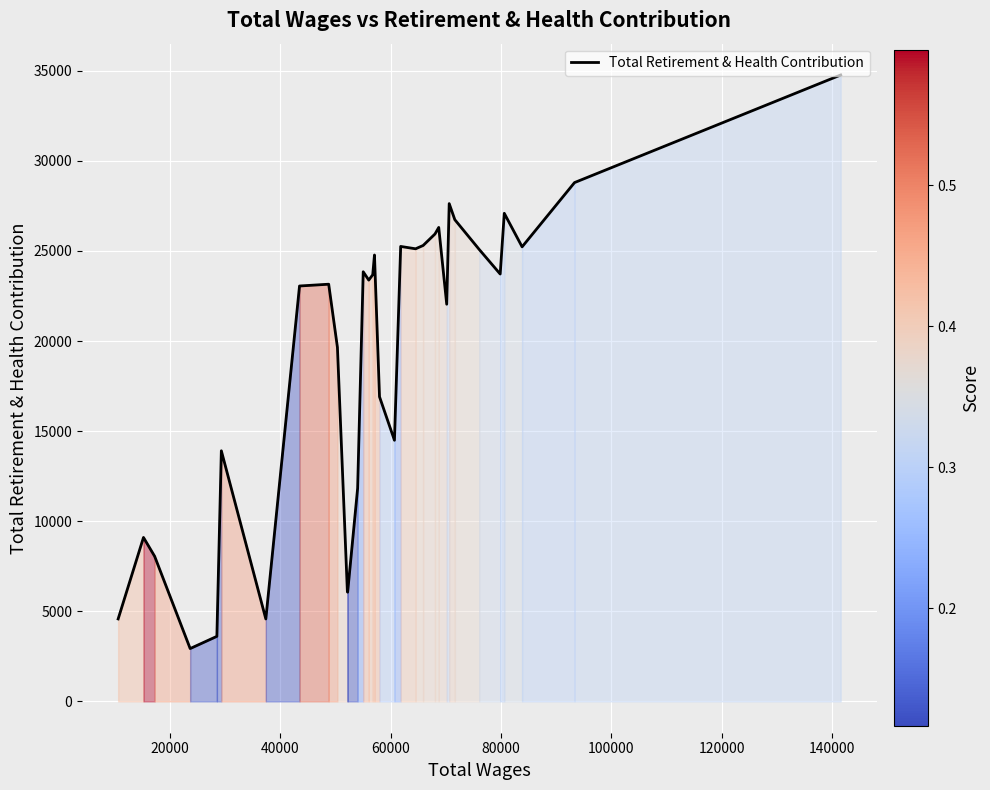

What is the difference between the maximum and minimum values?

31831